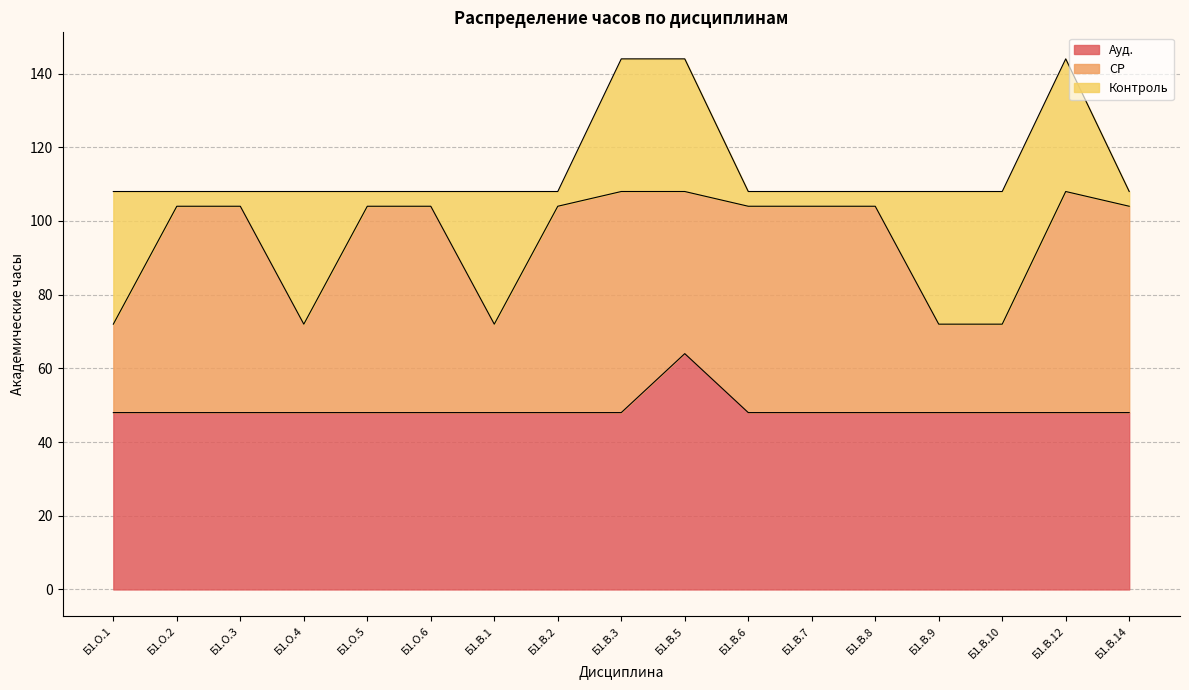

What is the total value across all series at Б1.О.3?

108